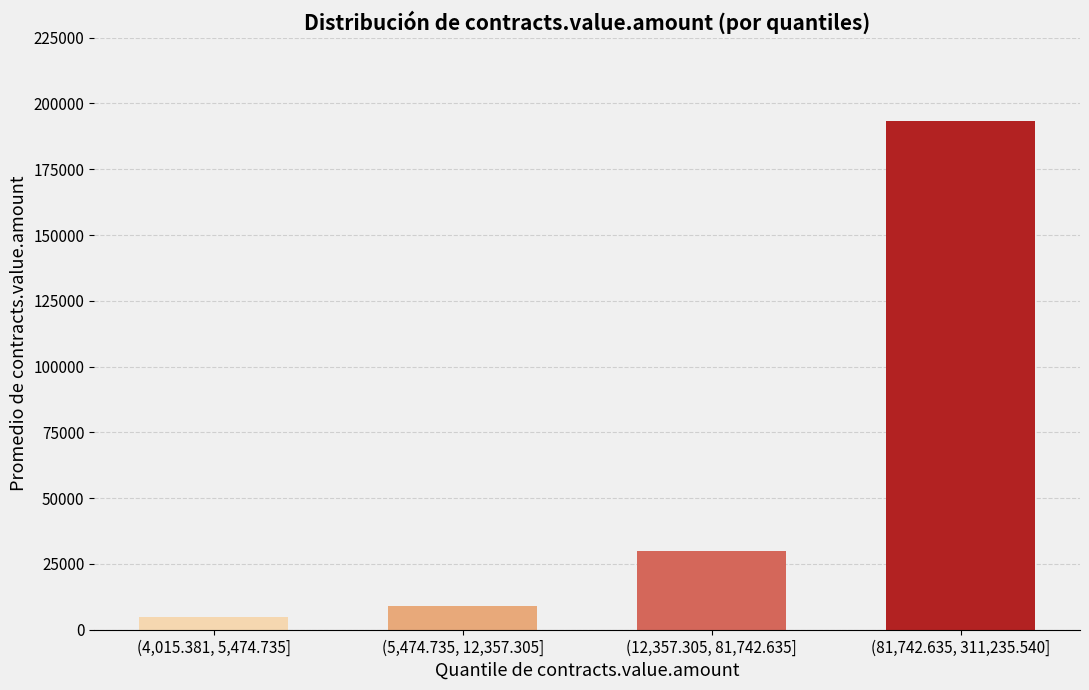

Reading left to right, transcribe all the data shown in this chart.

4880.7	8879.1	29876.5	193454.6